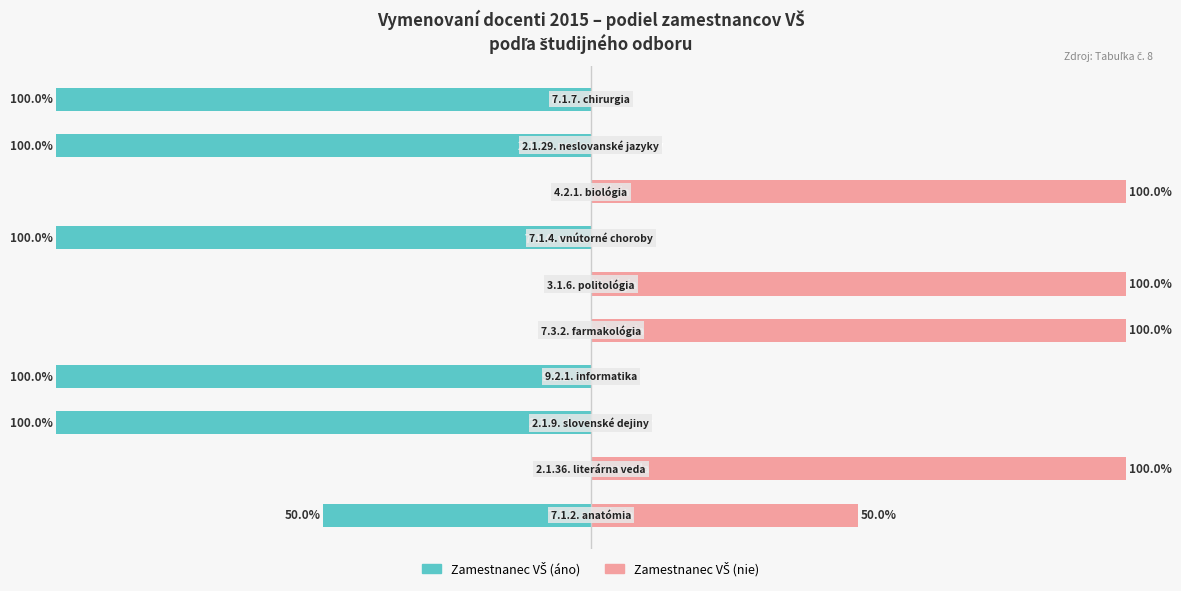

List the series in order of their peak value, highest first.

Zamestnanec VŠ (nie), Zamestnanec VŠ (áno)